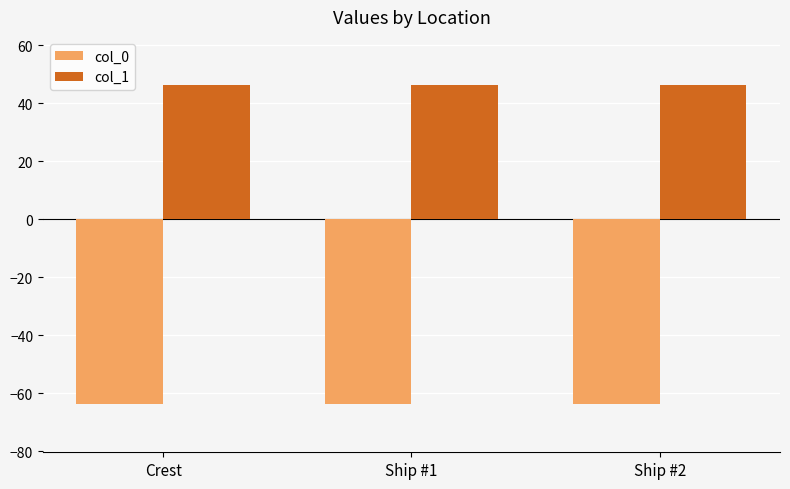

How many bars are there in total?

6